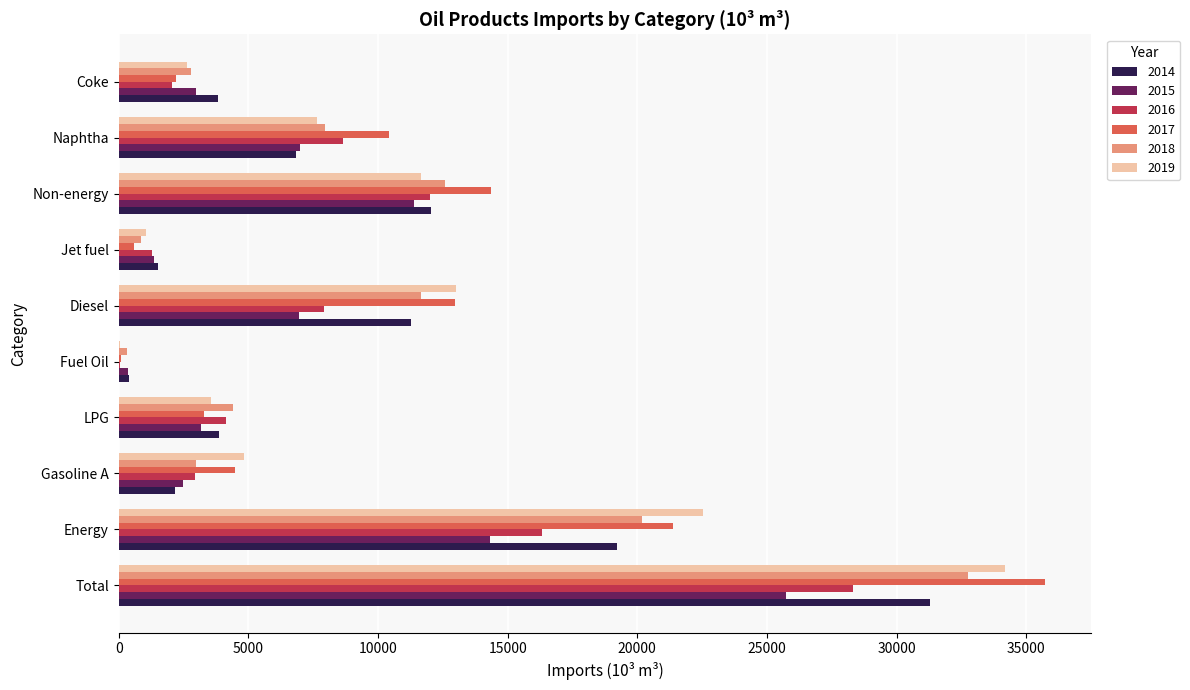

What is the maximum value shown in the chart?

35727.3